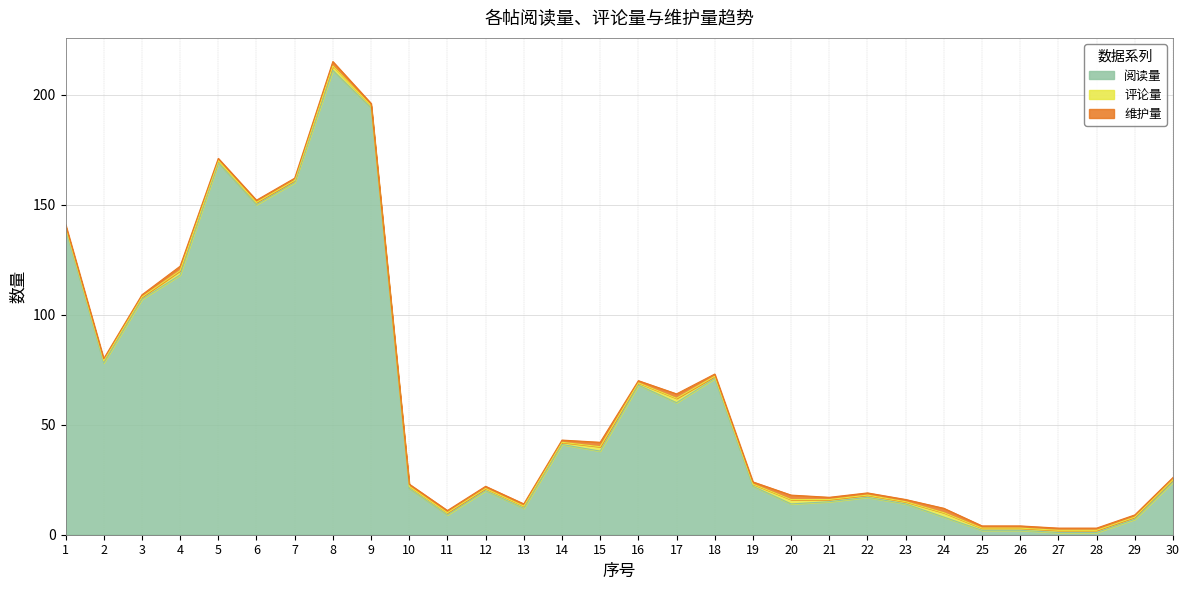

At which label does 维护量 reach its minimum?

1